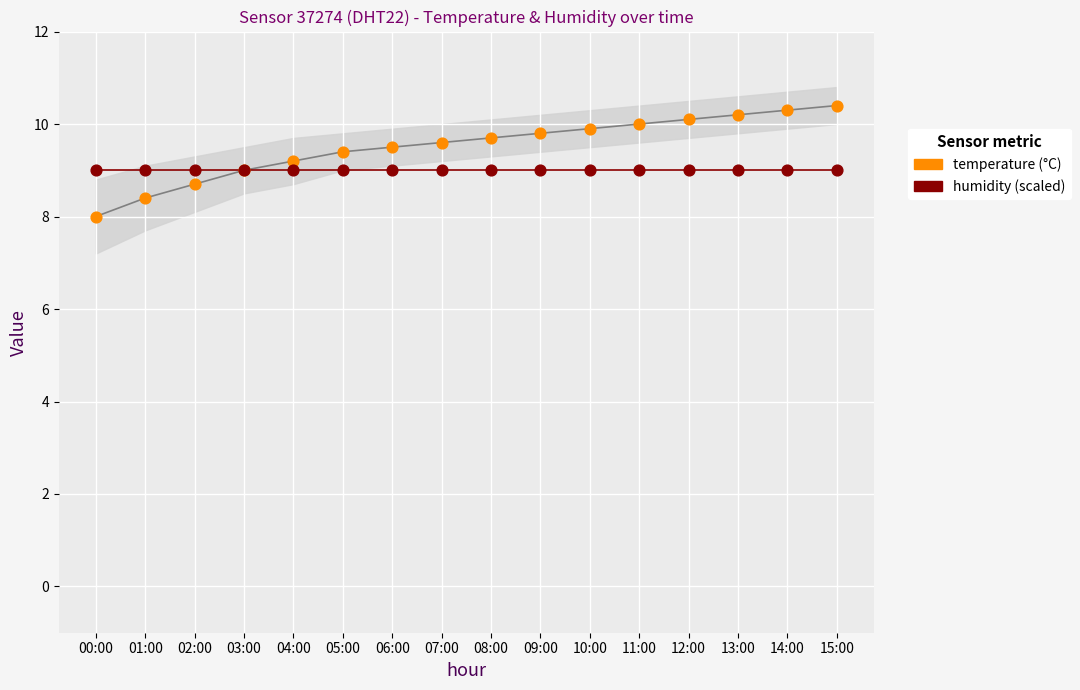

Which series reaches the minimum Y coordinate?

temperature (°C)